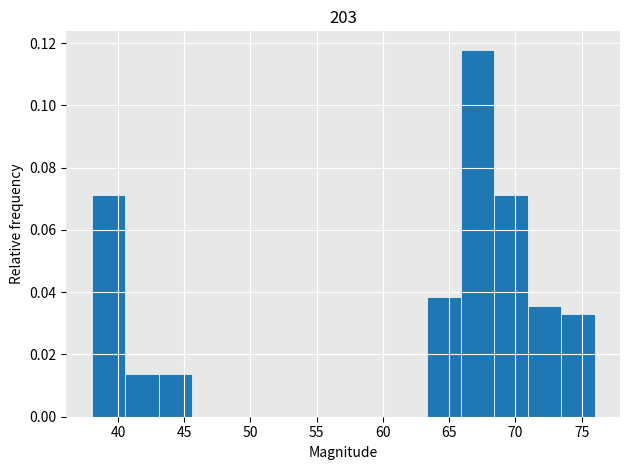

Reading left to right, transcribe this chart: for each bar, give the range it covers on the x-axis and its height. Neither the bar edges nor the heights are printed on the chart, so give them approximately, as read against the axes.

38.0 to 40.5: 0.072
40.5 to 43.0: 0.014
43.0 to 45.5: 0.014
45.5 to 48.0: 0
48.0 to 50.5: 0
50.5 to 53.0: 0
53.0 to 55.5: 0
55.5 to 58.5: 0
58.5 to 61.0: 0
61.0 to 63.5: 0
63.5 to 66.0: 0.038
66.0 to 68.5: 0.118
68.5 to 71.0: 0.072
71.0 to 73.5: 0.036
73.5 to 76.0: 0.032